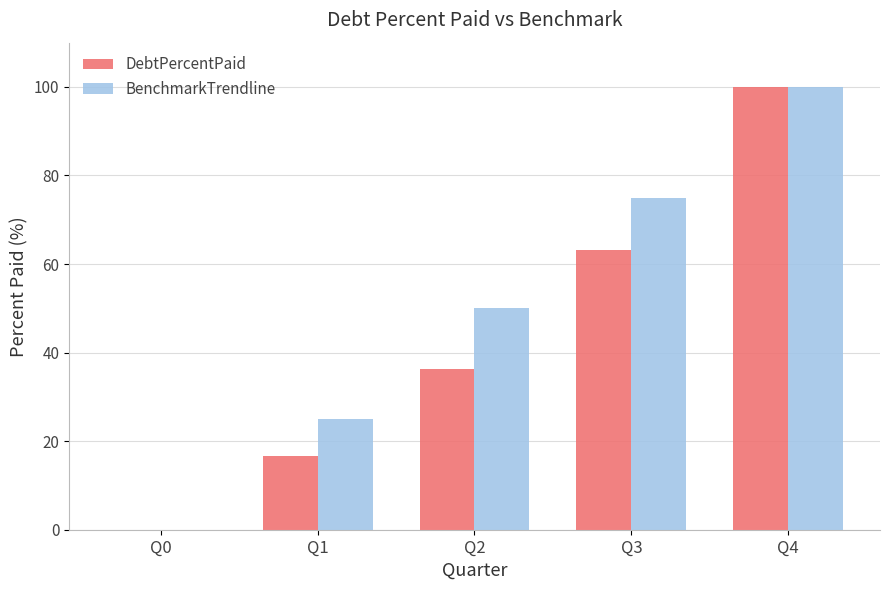

Reading right to left, extract all data points from this chart.

DebtPercentPaid: 100.0	63.1	36.2	16.6	0.0
BenchmarkTrendline: 100.0	75.0	50.0	25.0	0.0